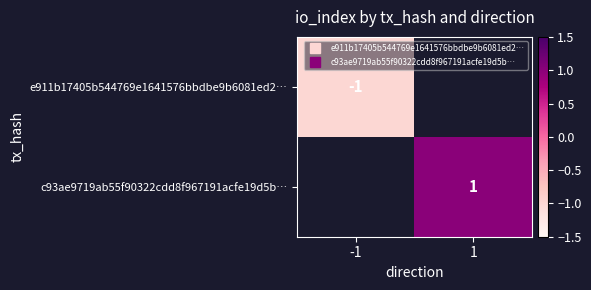

How many positive values does the c93ae9719ab55f90322cdd8f967191acfe19d5b… series have?

1